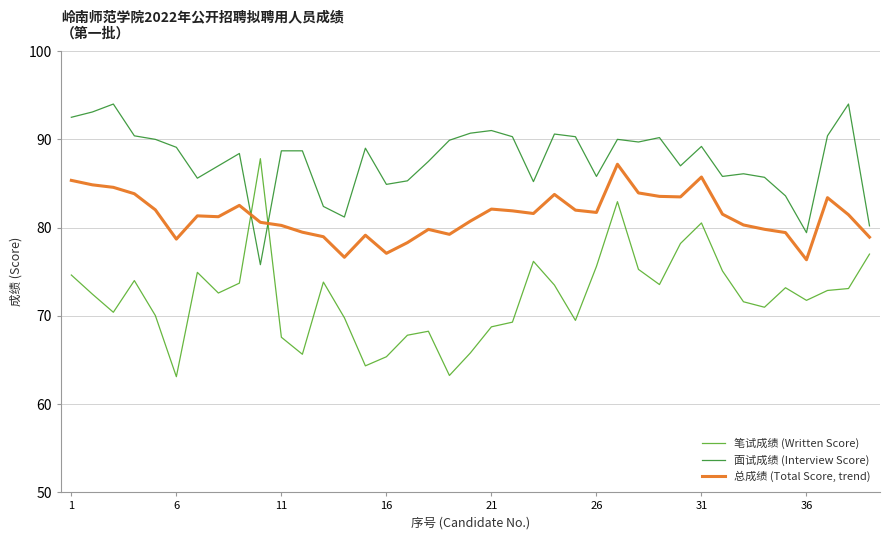

Rank the series by their maximum value, from highest to lowest.

面试成绩 (Interview Score), 笔试成绩 (Written Score), 总成绩 (Total Score, trend)